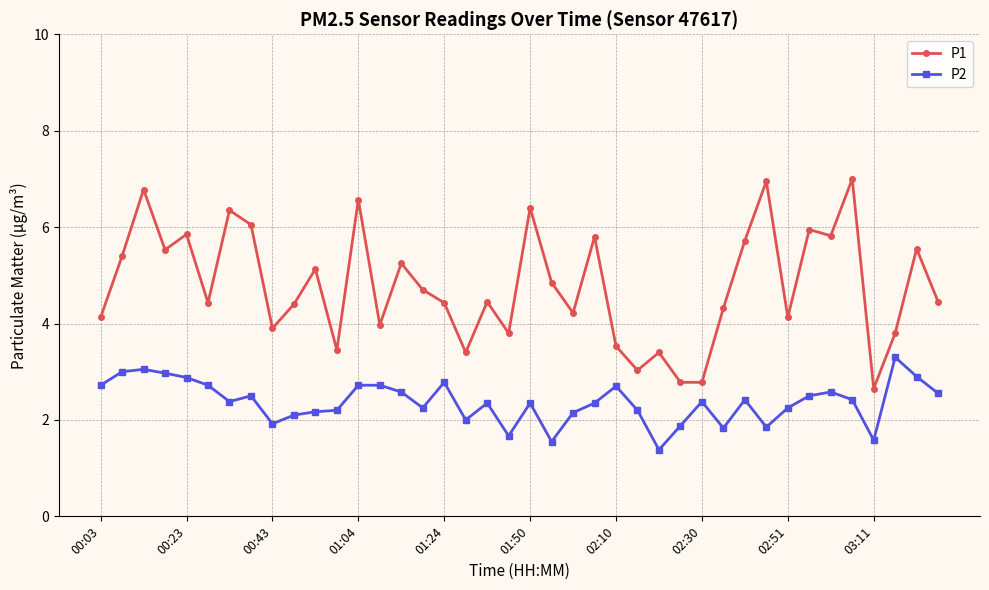

List the series in order of their overall mean, highest first.

P1, P2